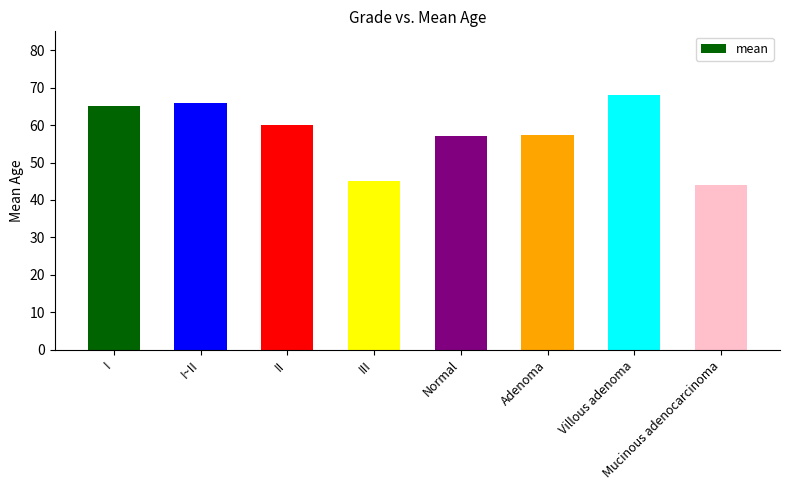

How many categories are shown in the chart?

8